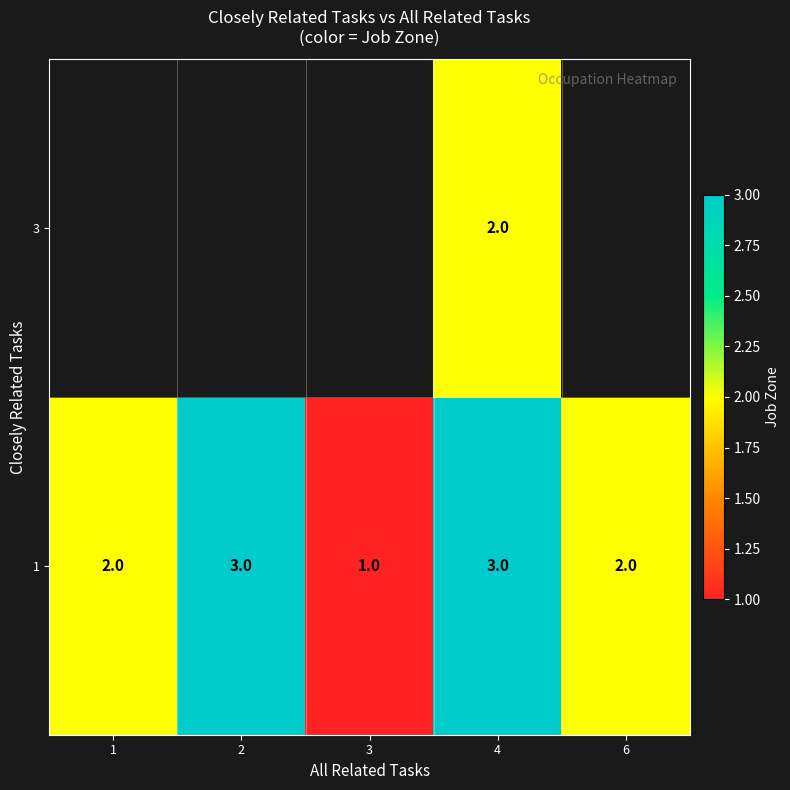

Which has a higher value, 3 or 6?

6